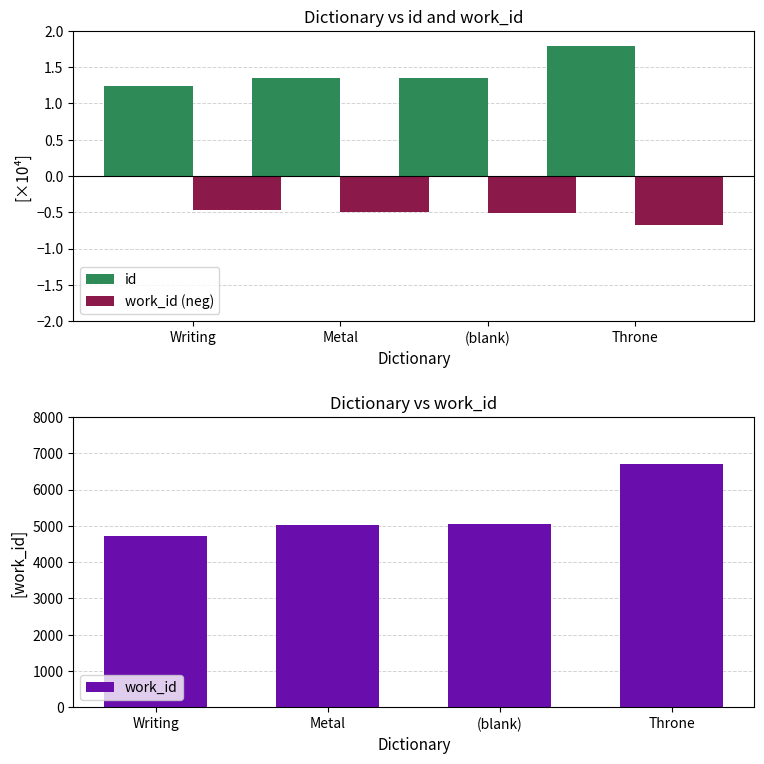

Reading left to right, extract all data points from this chart.

id: Writing=1.2	Metal=1.4	(blank)=1.4	Throne=1.8
work_id (neg): Writing=-0.5	Metal=-0.5	(blank)=-0.5	Throne=-0.7
work_id: Writing=4711.0	Metal=5036.0	(blank)=5057.0	Throne=6716.0